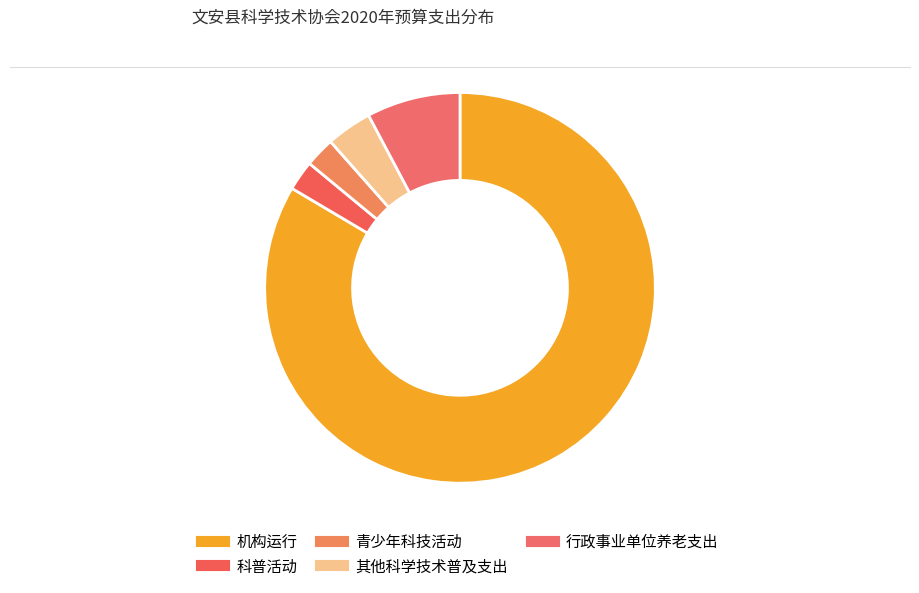

To the nearest percent, what is the combined percentage of 青少年科技活动 and 机构运行?

86%